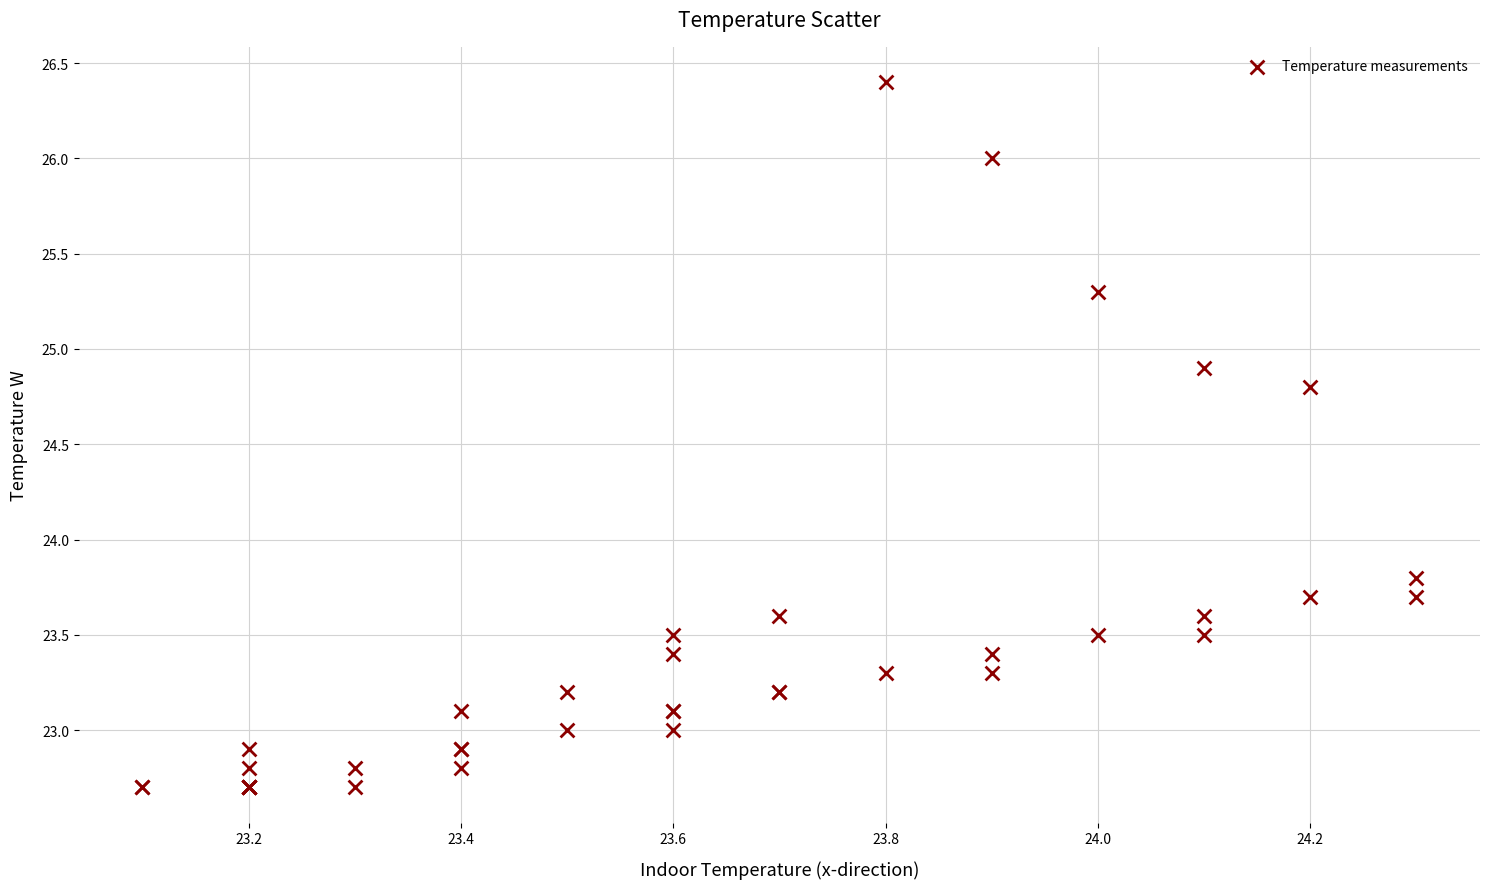

What Y value in the scatter plot is closest to 24?

23.8